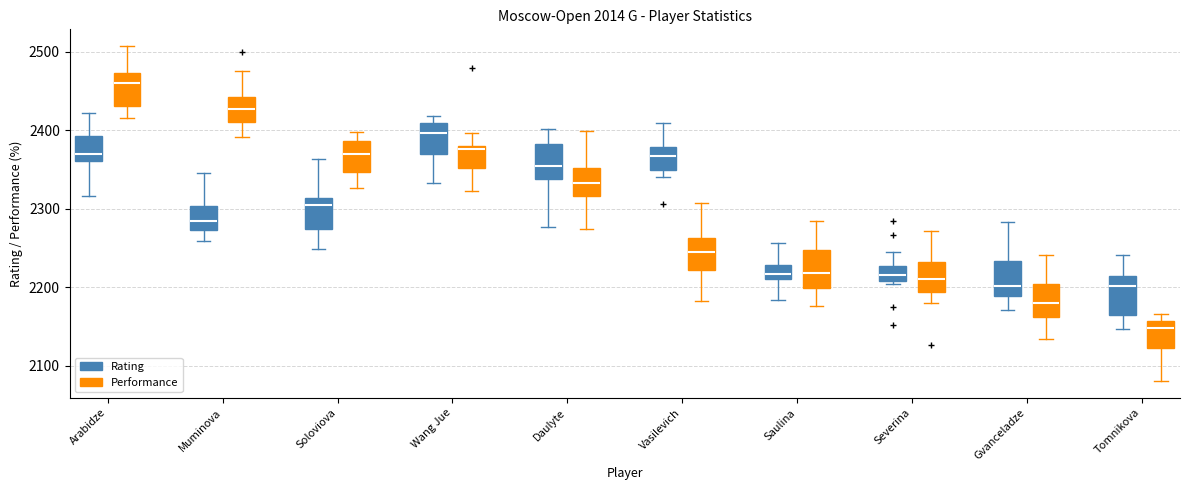

Reading left to right, transcribe this box plot: for each box, give where its median line is, the range the box spans, and where its two whiskers end, as read against the y-axis. The values are not printed on the chart, so give them approximately, as read against the axis.

Arabidze (Rating): median 2370, box 2360 to 2390, whiskers 2320 to 2420
Arabidze (Performance): median 2460, box 2430 to 2470, whiskers 2420 to 2510
Muminova (Rating): median 2280, box 2270 to 2300, whiskers 2260 to 2340
Muminova (Performance): median 2430, box 2410 to 2440, whiskers 2390 to 2470
Soloviova (Rating): median 2300, box 2270 to 2310, whiskers 2250 to 2360
Soloviova (Performance): median 2370, box 2350 to 2390, whiskers 2330 to 2400
Wang Jue (Rating): median 2400, box 2370 to 2410, whiskers 2330 to 2420
Wang Jue (Performance): median 2380 (just below the box's upper edge), box 2350 to 2380, whiskers 2320 to 2400
Daulyte (Rating): median 2350, box 2340 to 2380, whiskers 2280 to 2400
Daulyte (Performance): median 2330, box 2320 to 2350, whiskers 2270 to 2400
Vasilevich (Rating): median 2370, box 2350 to 2380, whiskers 2340 to 2410
Vasilevich (Performance): median 2240, box 2220 to 2260, whiskers 2180 to 2310
Saulina (Rating): median 2220, box 2210 to 2230, whiskers 2180 to 2260
Saulina (Performance): median 2220, box 2200 to 2250, whiskers 2180 to 2280
Severina (Rating): median 2220, box 2210 to 2230, whiskers 2200 to 2240
Severina (Performance): median 2210, box 2190 to 2230, whiskers 2180 to 2270
Gvanceladze (Rating): median 2200, box 2190 to 2230, whiskers 2170 to 2280
Gvanceladze (Performance): median 2180, box 2160 to 2200, whiskers 2130 to 2240
Tomnikova (Rating): median 2200, box 2160 to 2210, whiskers 2150 to 2240
Tomnikova (Performance): median 2150, box 2120 to 2160, whiskers 2080 to 2170